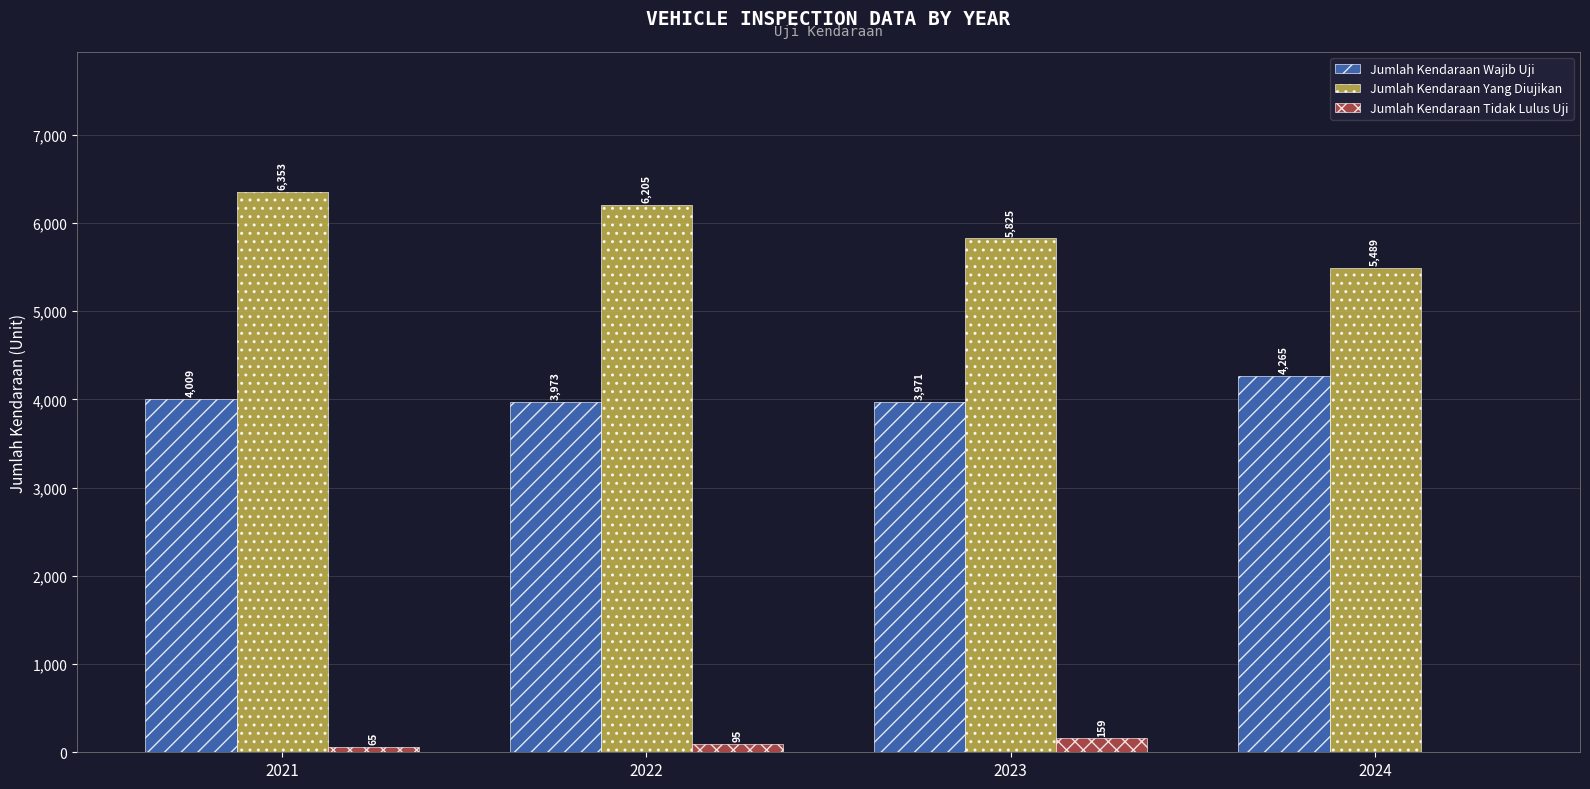

Is the value of Jumlah Kendaraan Yang Diujikan at 2023 greater than the value of Jumlah Kendaraan Tidak Lulus Uji at 2022?

Yes